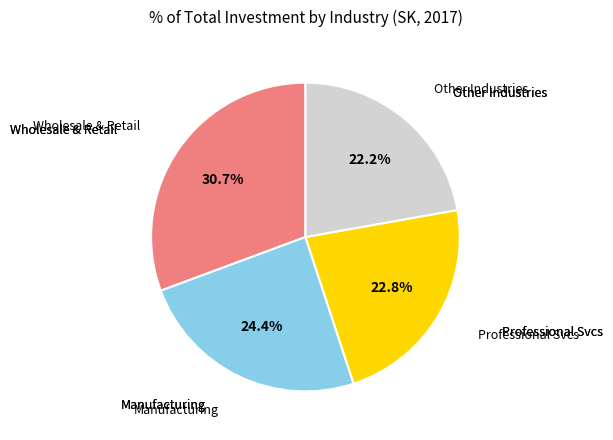

Is there a majority slice in this chart?

No